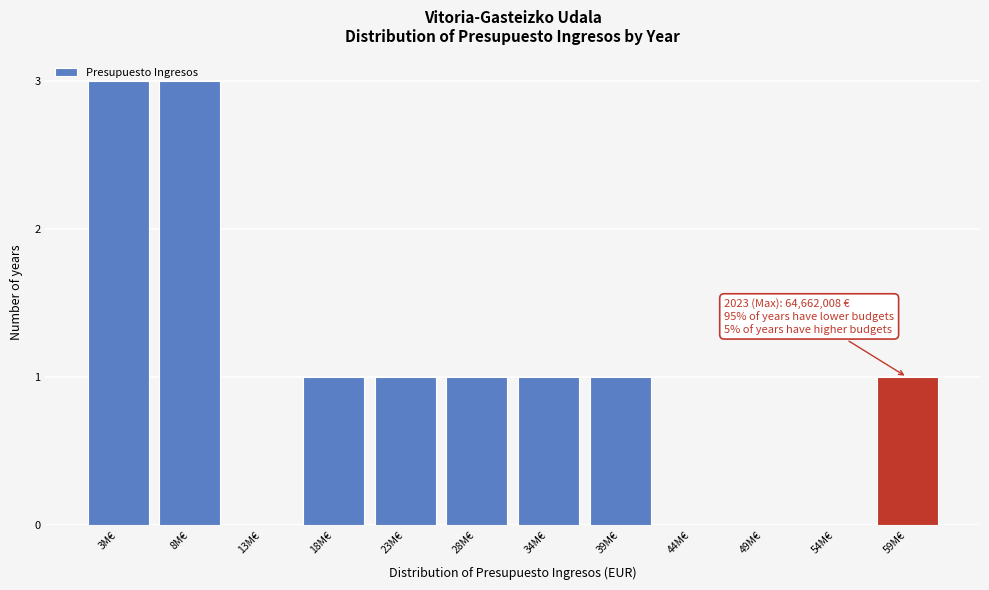

What is the change in value from 49M€ to 59M€?

+1